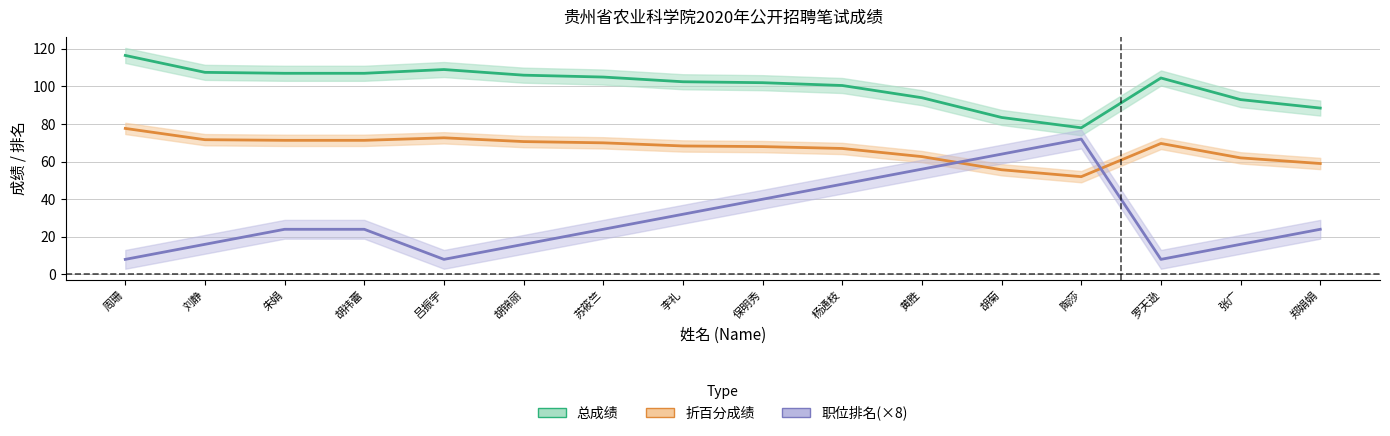

How many interior local peaks does the 职位排名 series have?

1